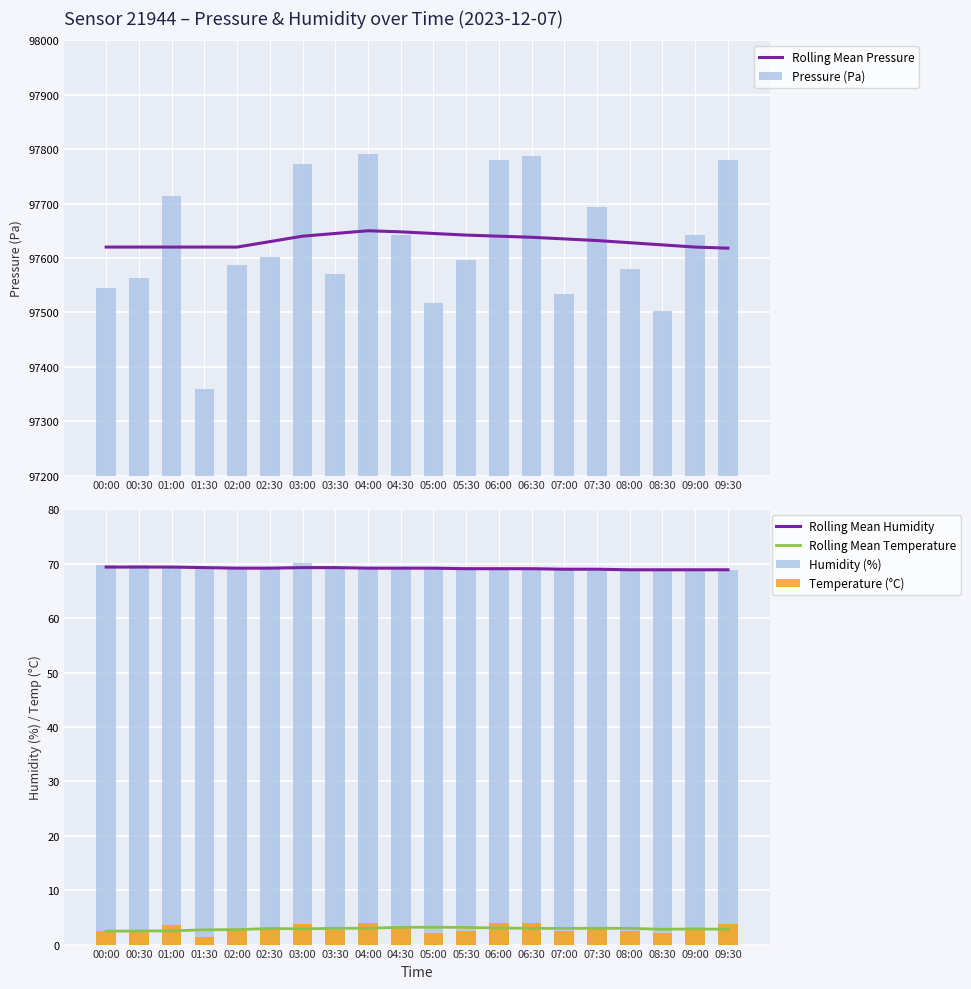

List the series in order of their peak value, highest first.

Pressure (Pa), Rolling Mean Pressure, Humidity (%), Rolling Mean Humidity, Temperature (°C), Rolling Mean Temperature